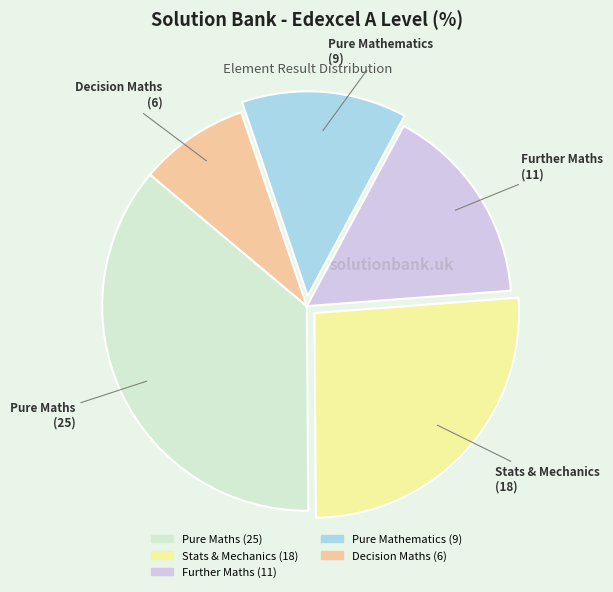

Does Pure Mathematics account for over 50% of the chart?

No